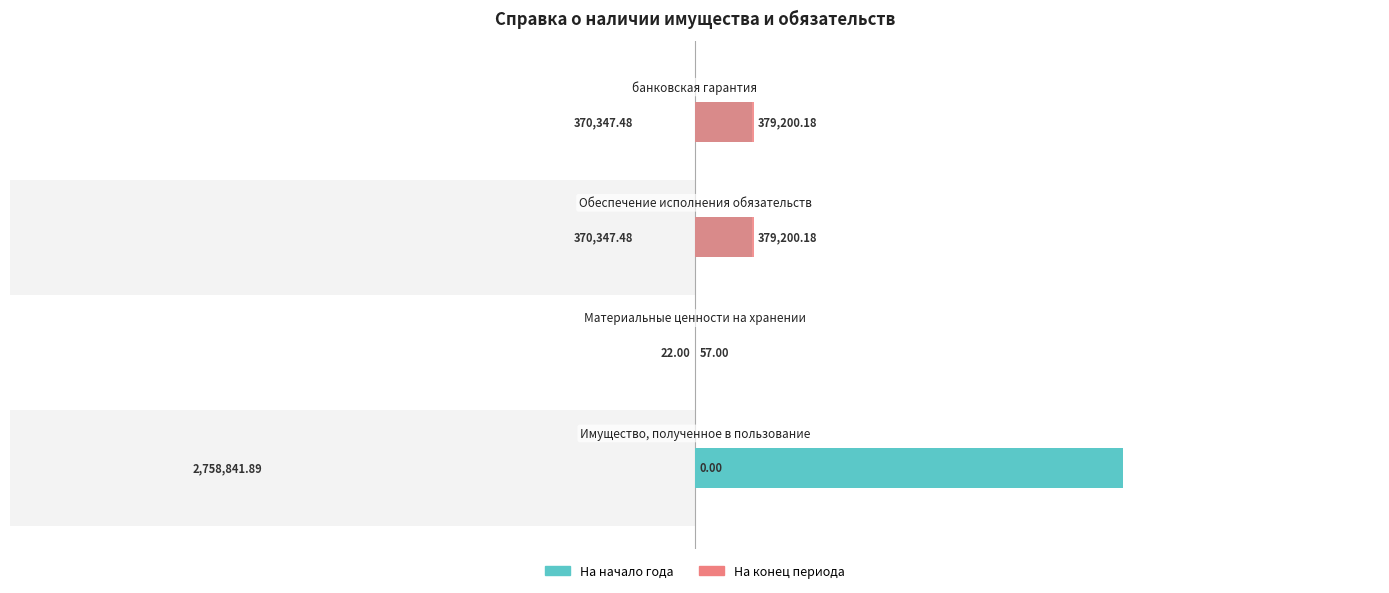

Is it true that the value at 2 is 370347.5?

True